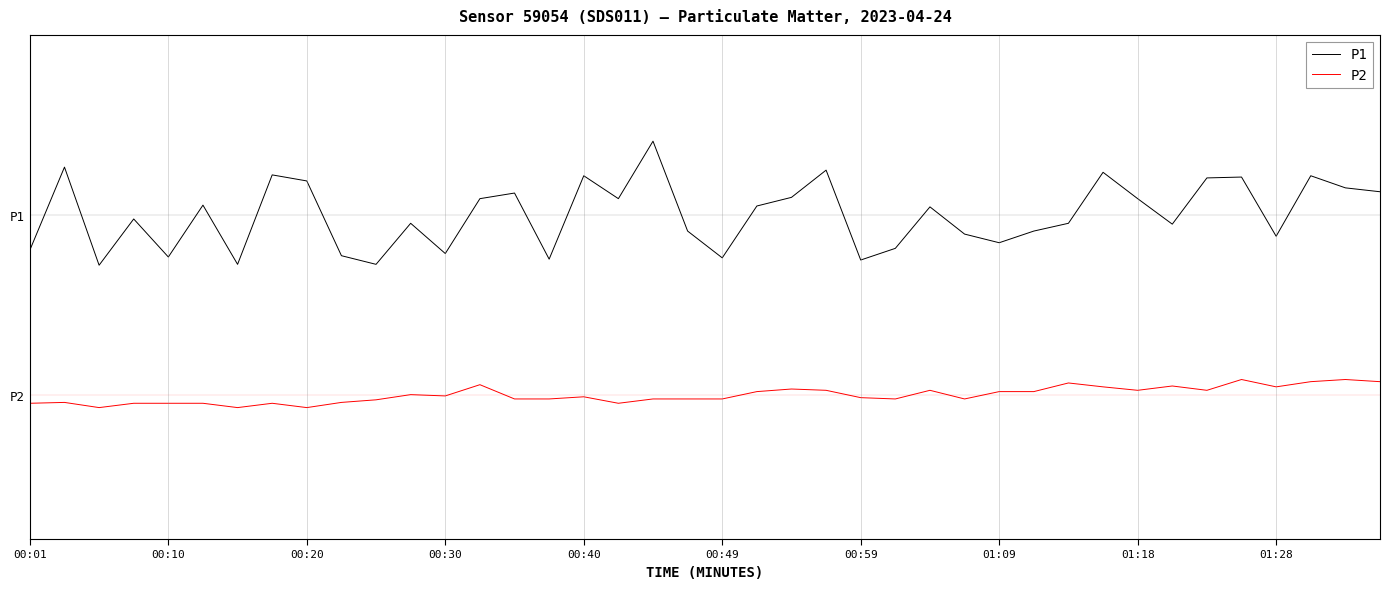

Does the chart have visible grid lines?

No